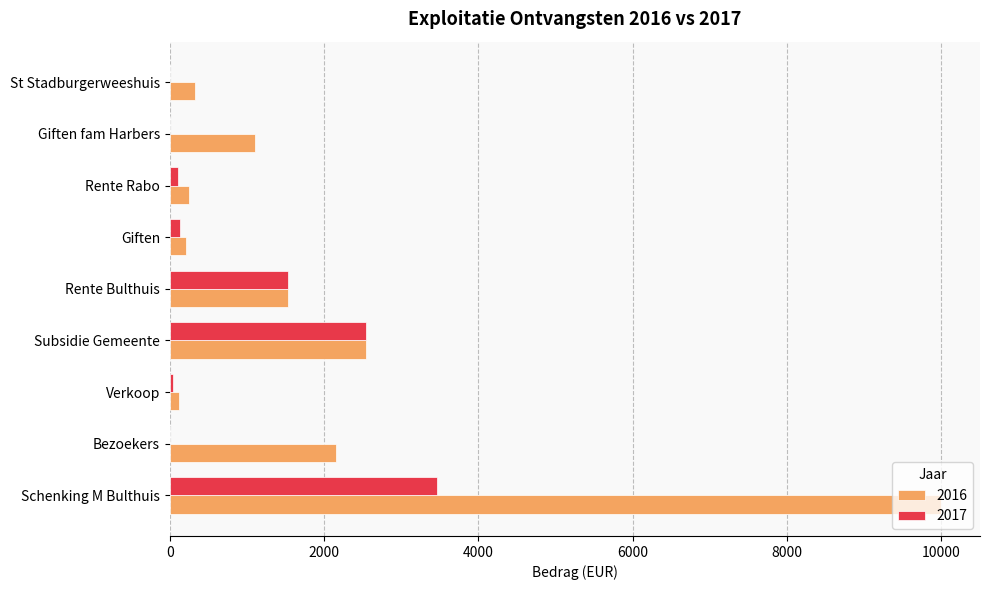

What is the sum of the 2017 values at Subsidie Gemeente and Verkoop?

2581.0